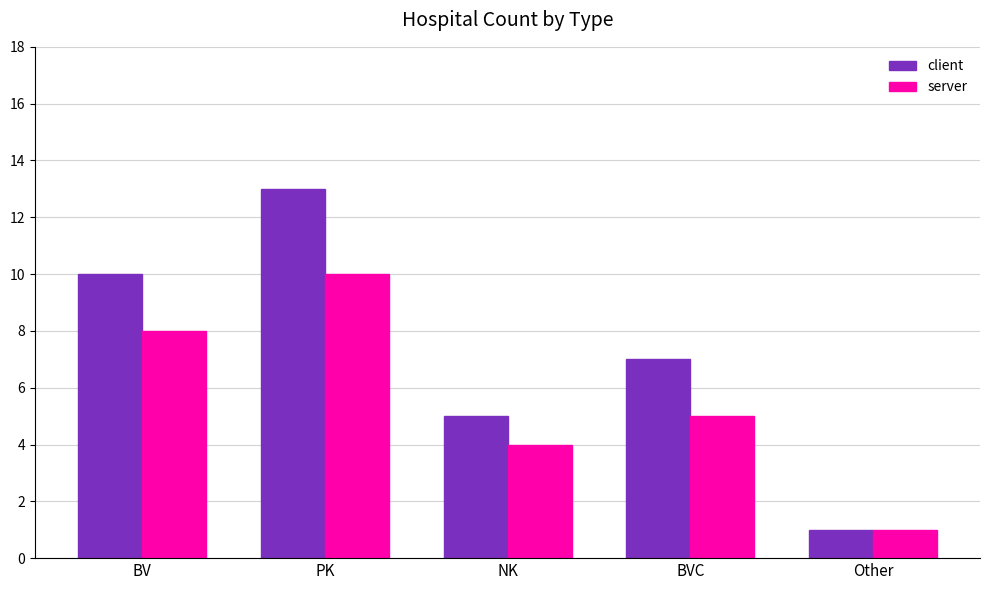

How many data points in server are less than 5?

2